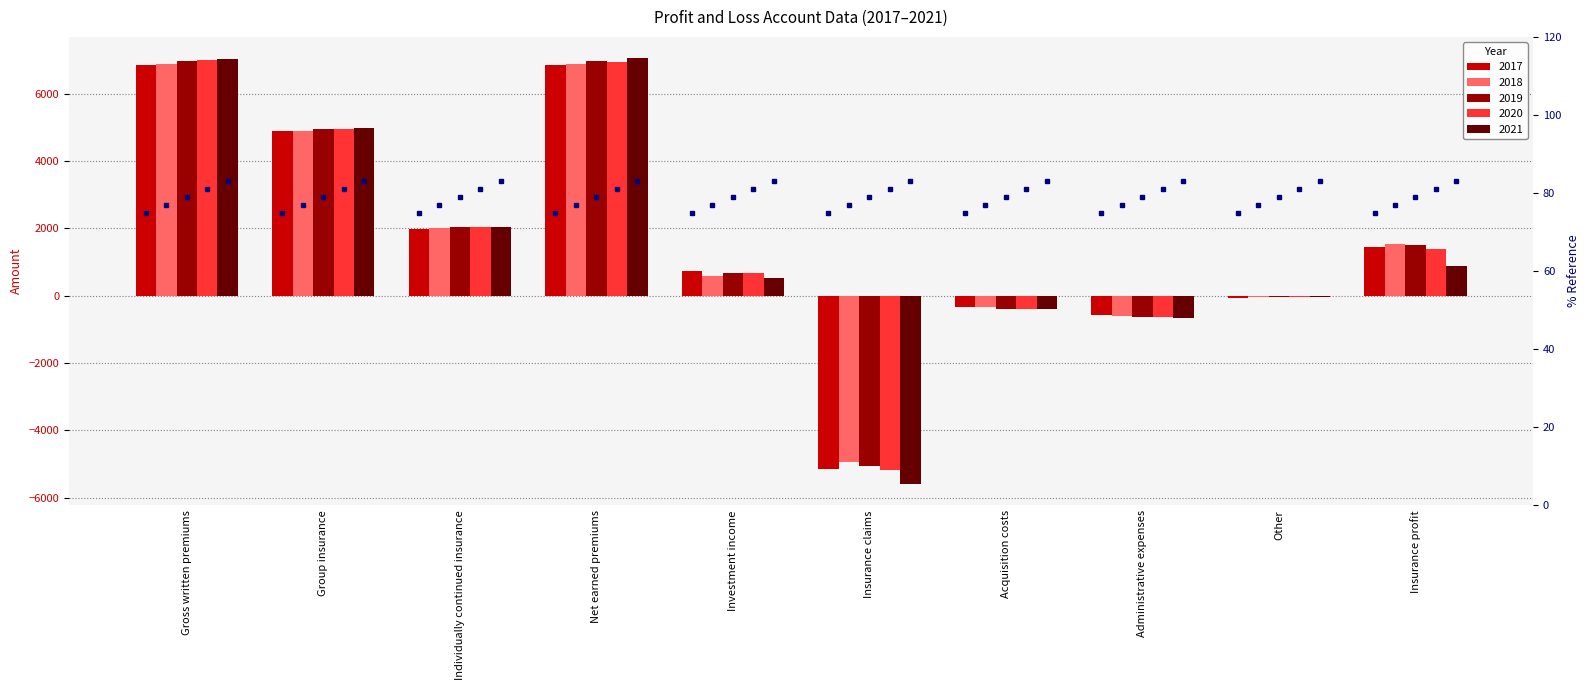

What is the difference between the maximum and minimum values in the 2020 series?

12197